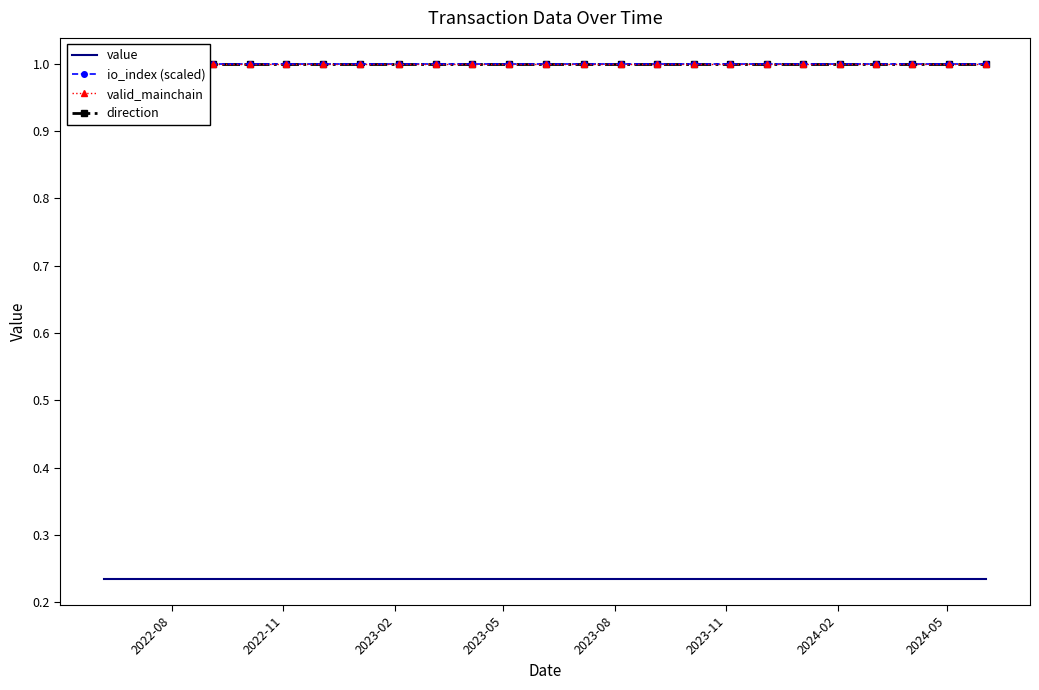

Which has a higher value, 2023-05 or 2024-02?

2023-05